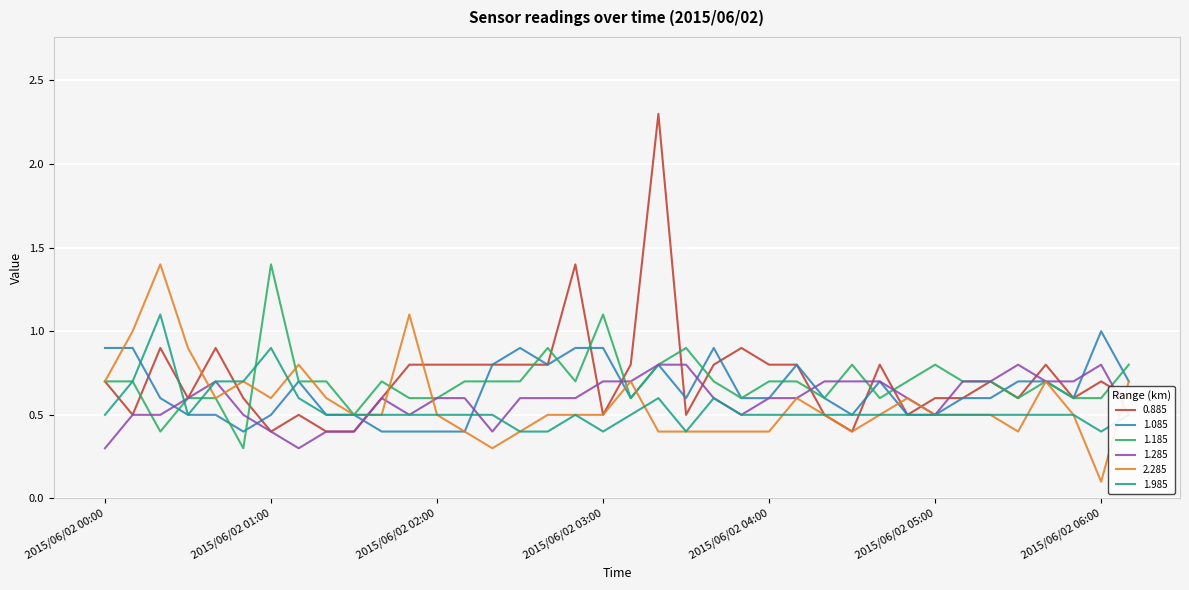

What is the maximum value for 1.085?

1.0